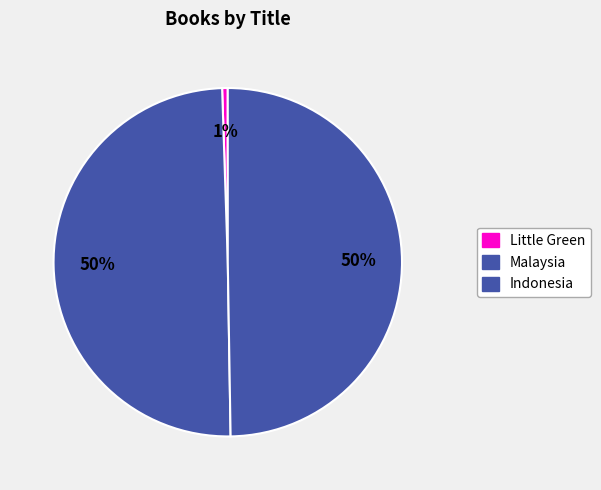

What is the change in value from Little Green to Indonesia?

+2095793133